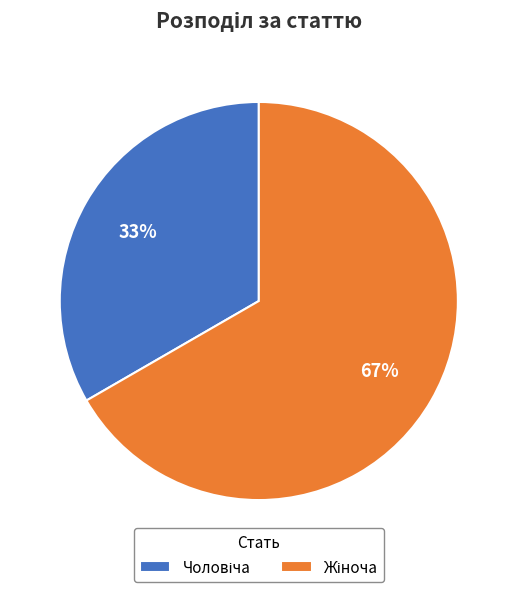

To the nearest percent, what is the average slice percentage?

50%